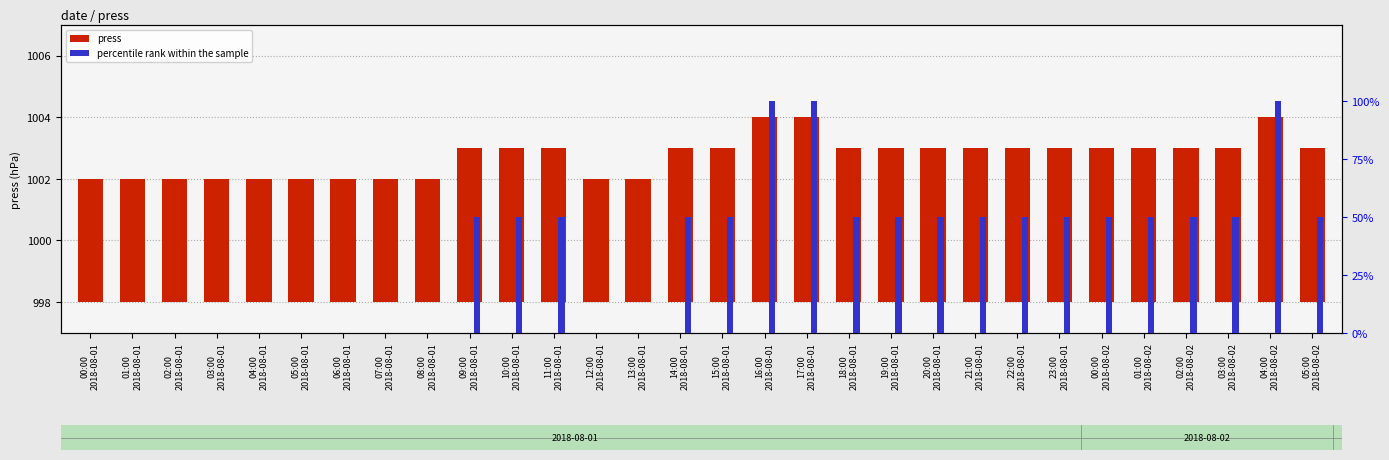

Where is percentile rank within the sample nearest to the value 50?

09:00
2018-08-01